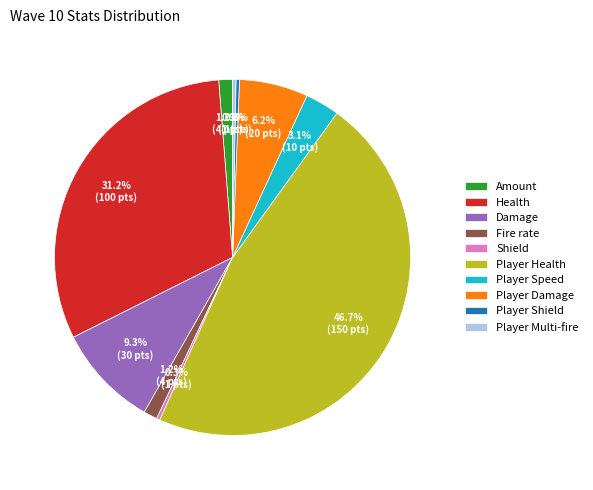

True or false: Fire rate accounts for 11% of the total.

False